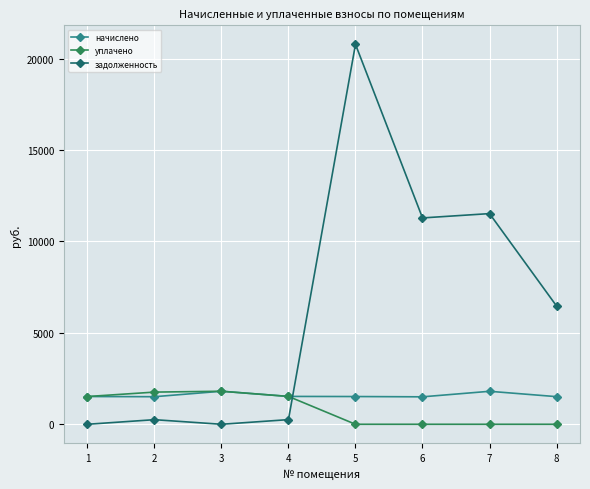

Which series has the largest range (max minus min)?

задолженность